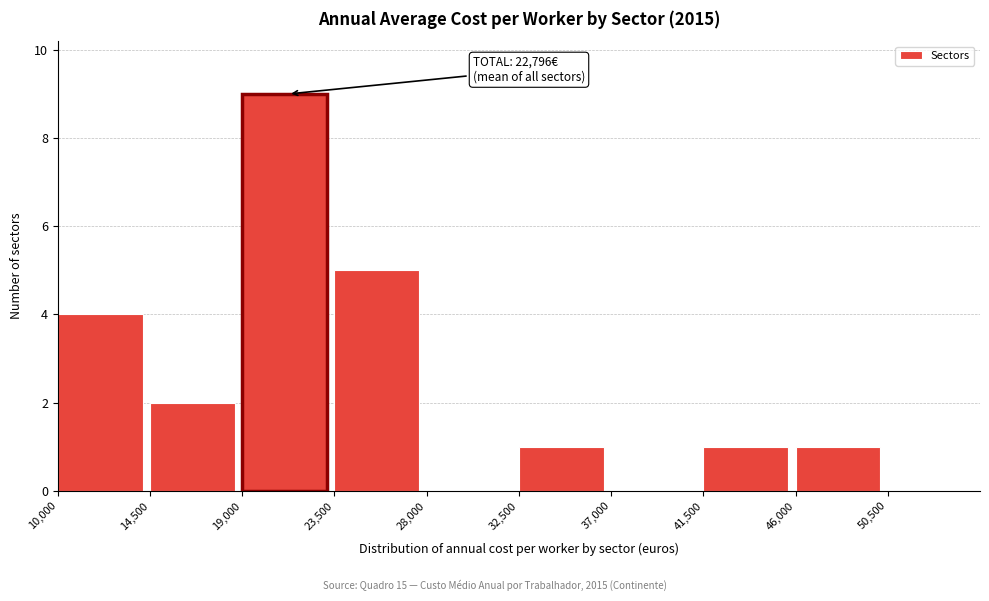

Over which range of the x-axis is the bar tallest?

19000 to 23500